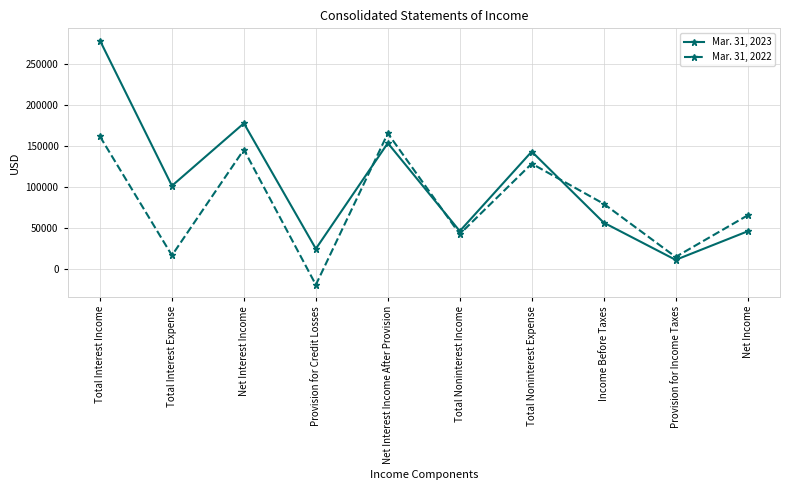

Read the Mar. 31, 2022 value at Total Interest Expense, to the nearest 50.

16100